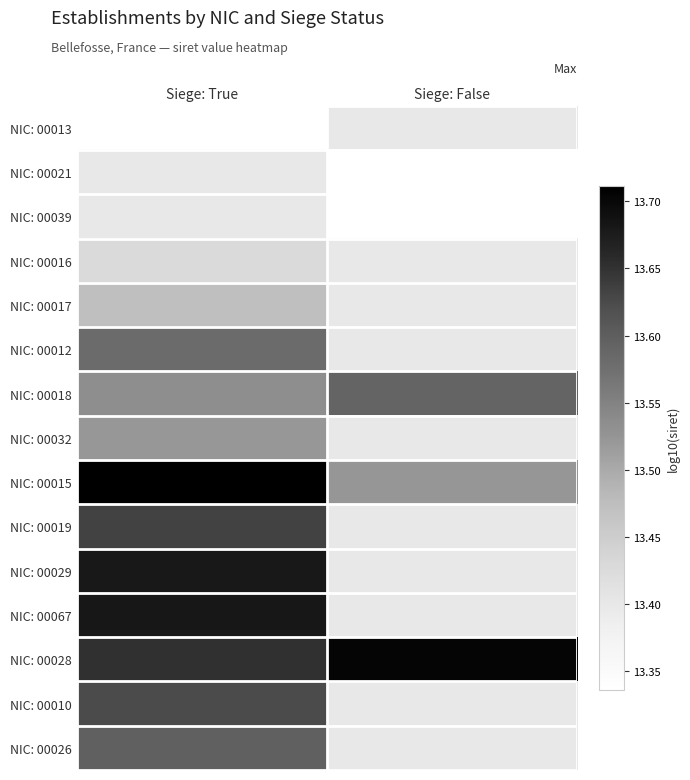

Which has a higher value, Siege: False or Siege: True?

Siege: True